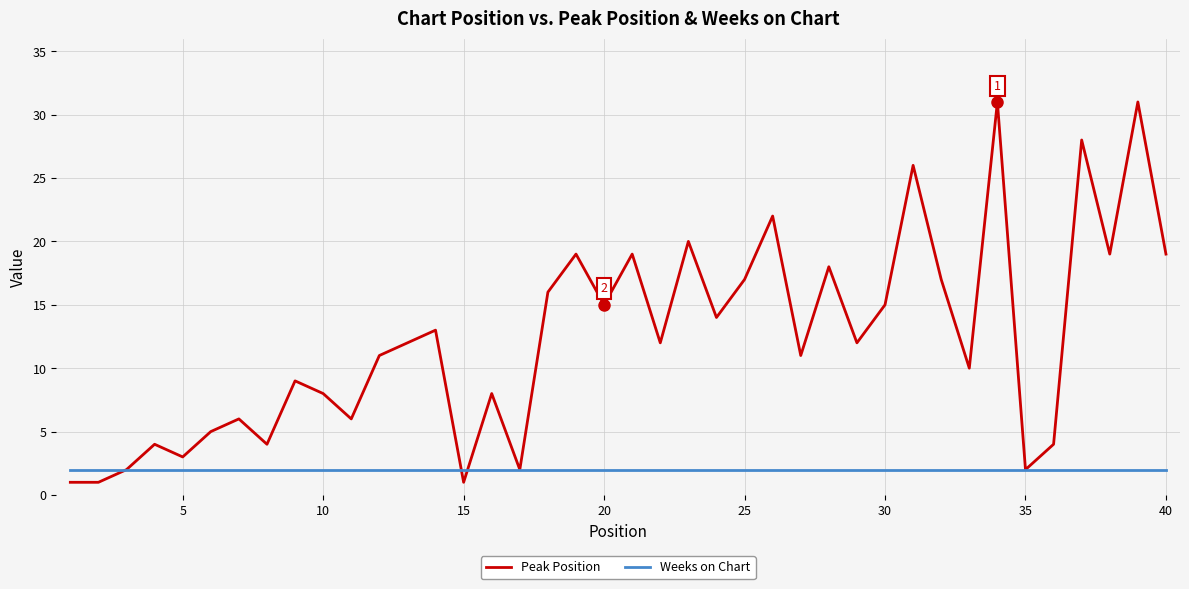

Rank the series by their average value, from highest to lowest.

Peak Position, Weeks on Chart